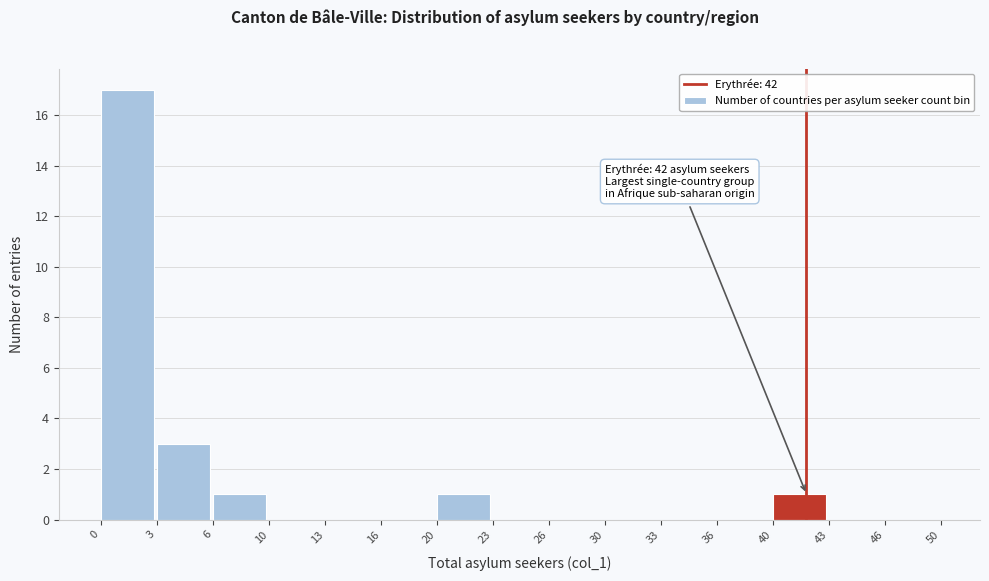

Reading left to right, what are all the values shown in this chart?

0=17	3=3	6=1	10=0	13=0	16=0	20=1	23=0	26=0	30=0	33=0	36=0	40=1	43=0	46=0